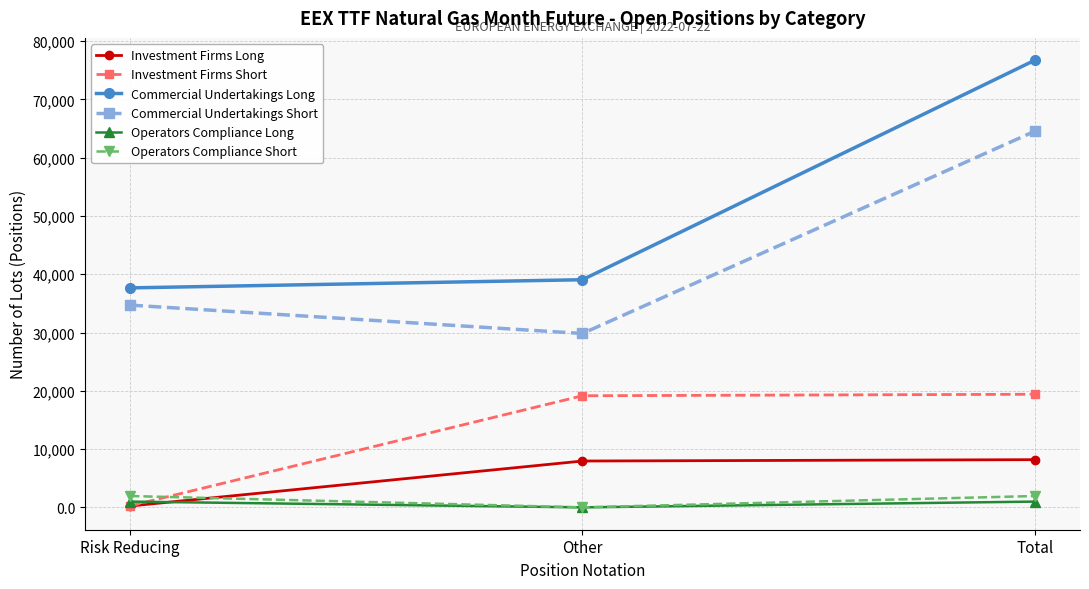

Which series has the largest total across all categories?

Commercial Undertakings Long